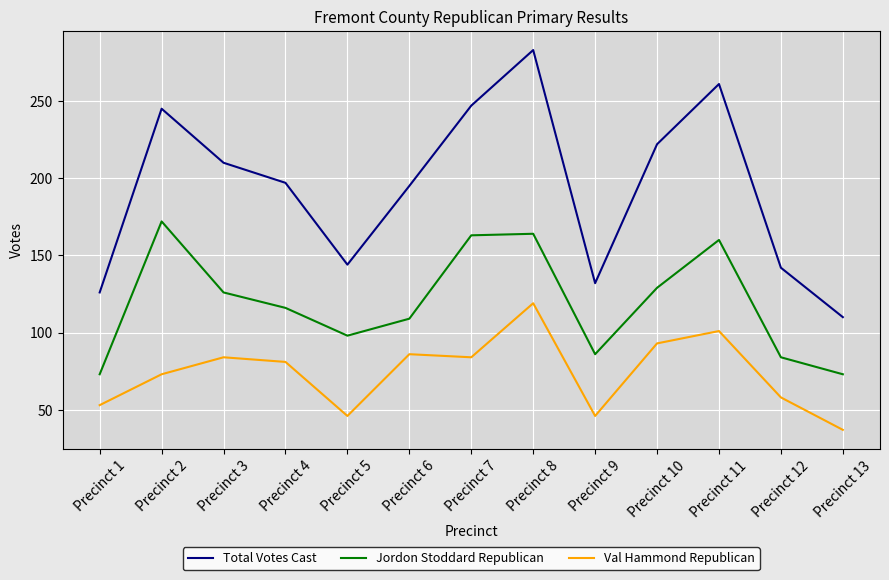

What is the spread (max minus min) of values at Precinct 4?

116